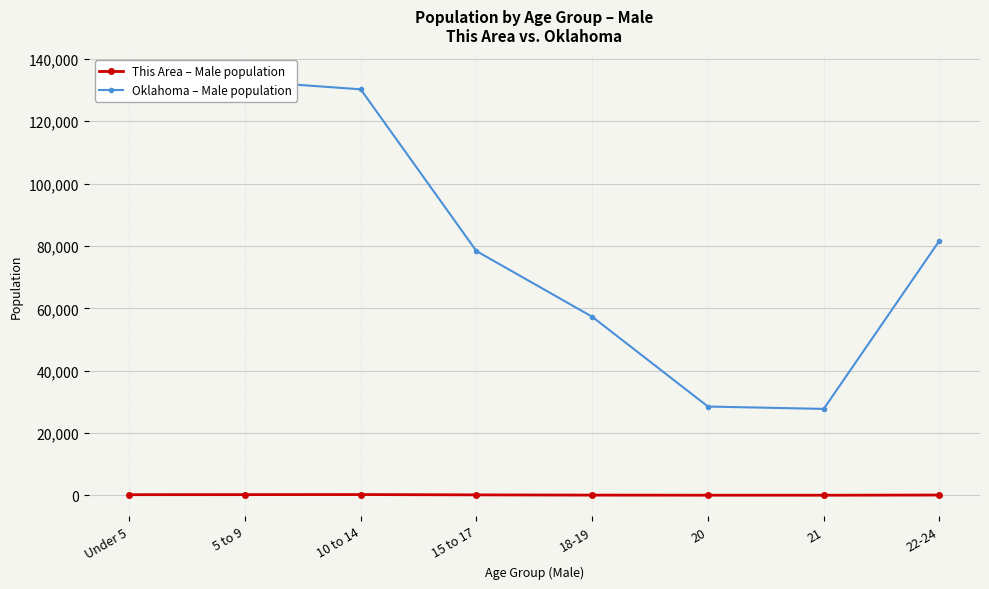

Which series has the largest range (max minus min)?

Oklahoma – Male population